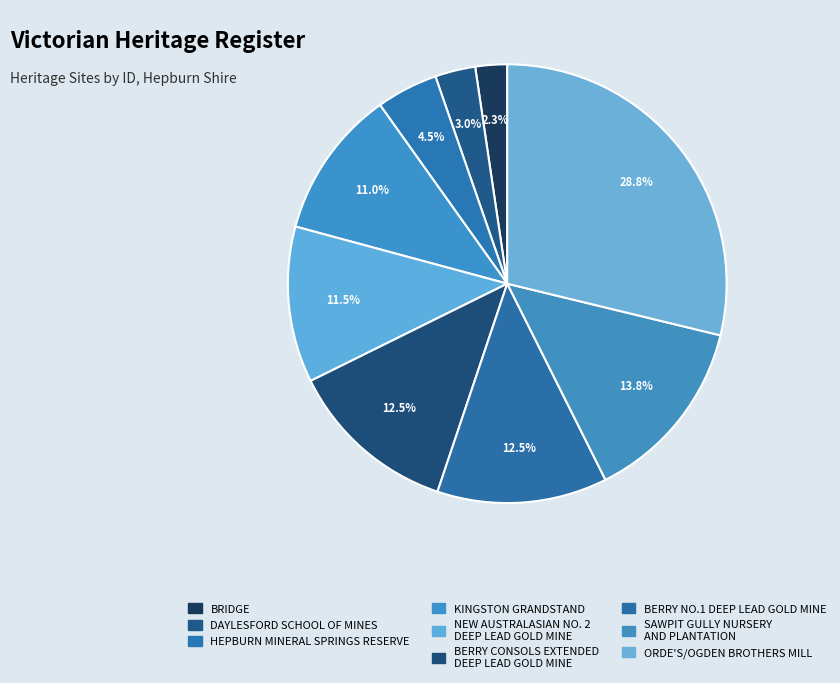

What percentage is NOT represented by SAWPIT GULLY NURSERY AND PLANTATION?

86.2%